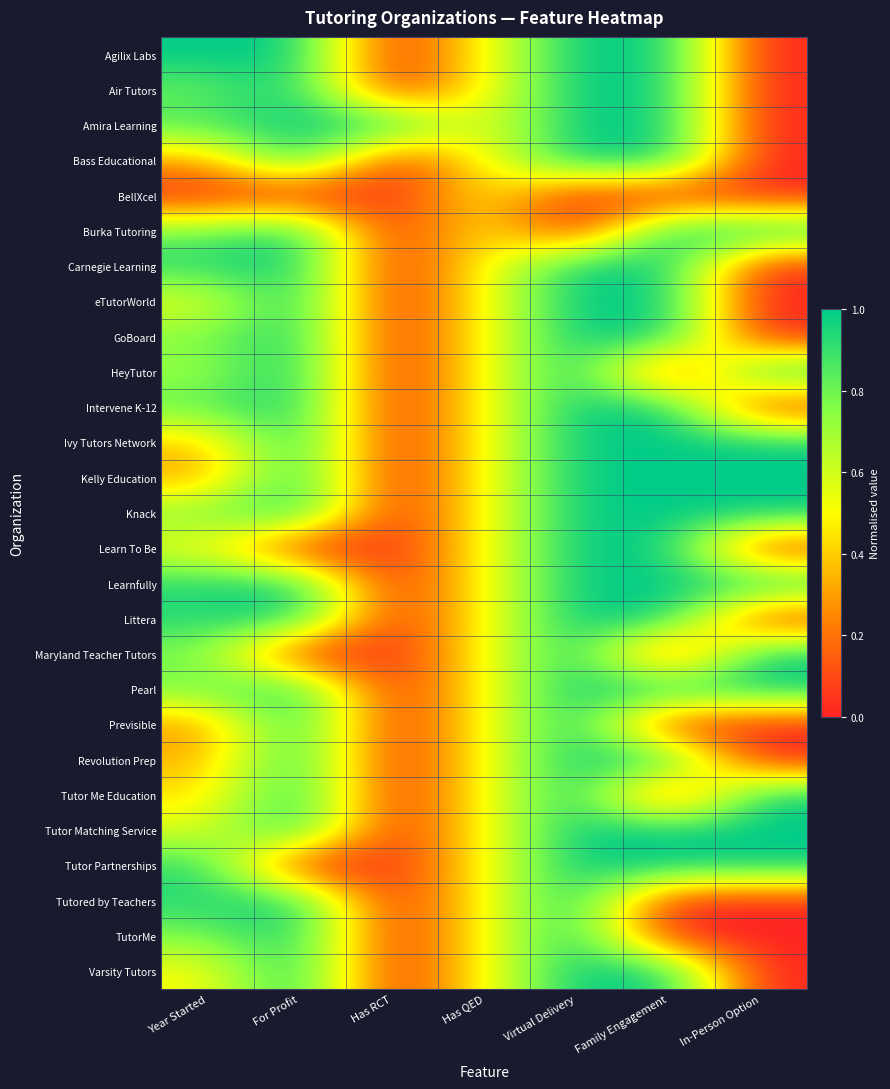

Which category has the highest value across all series?

Year Started